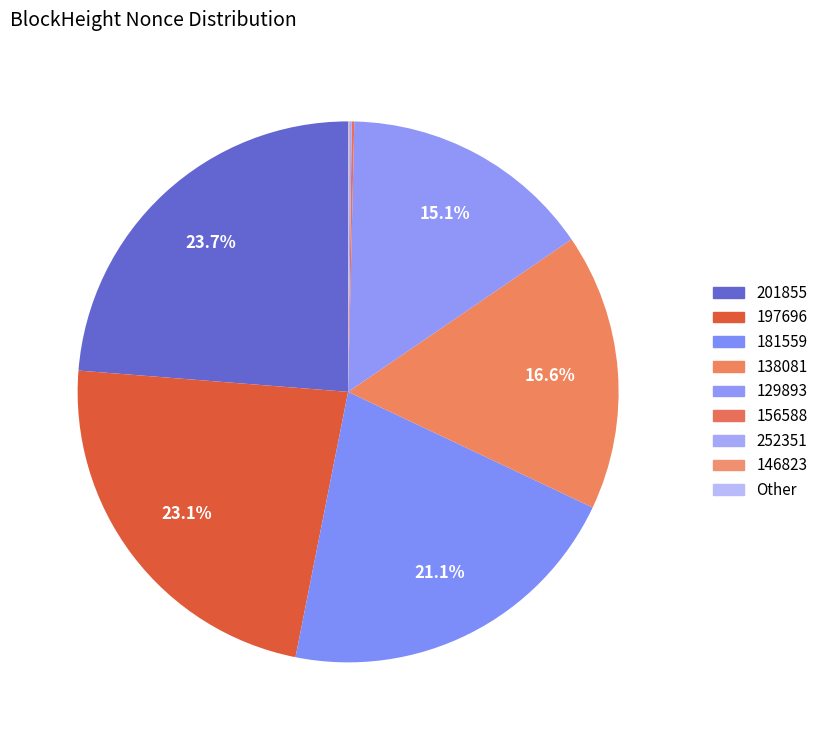

Is there a majority slice in this chart?

No